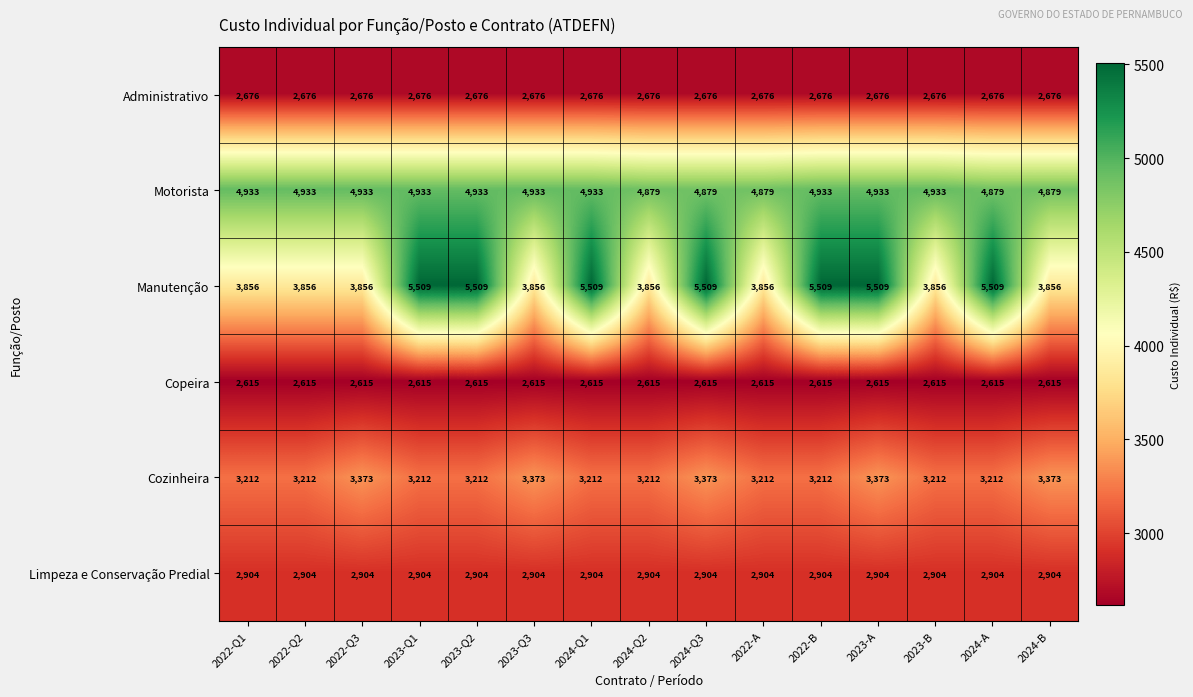

Which series has the widest spread of values?

Manutenção